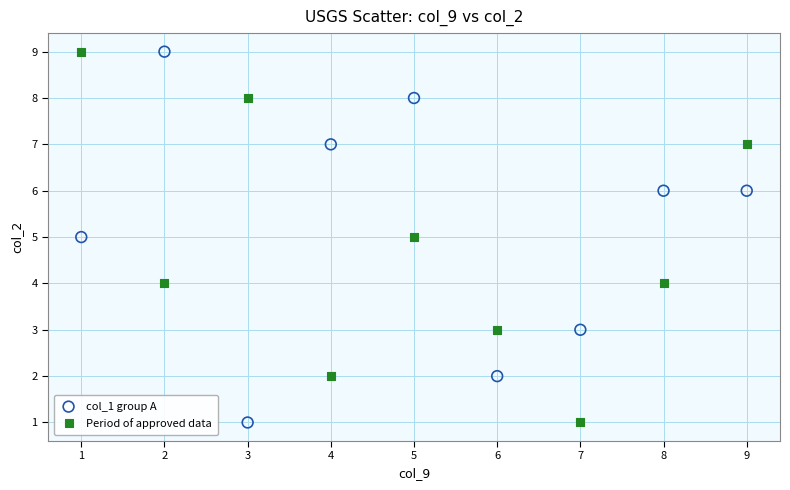

What is the X range (max minus min) for the scatter plot?

8